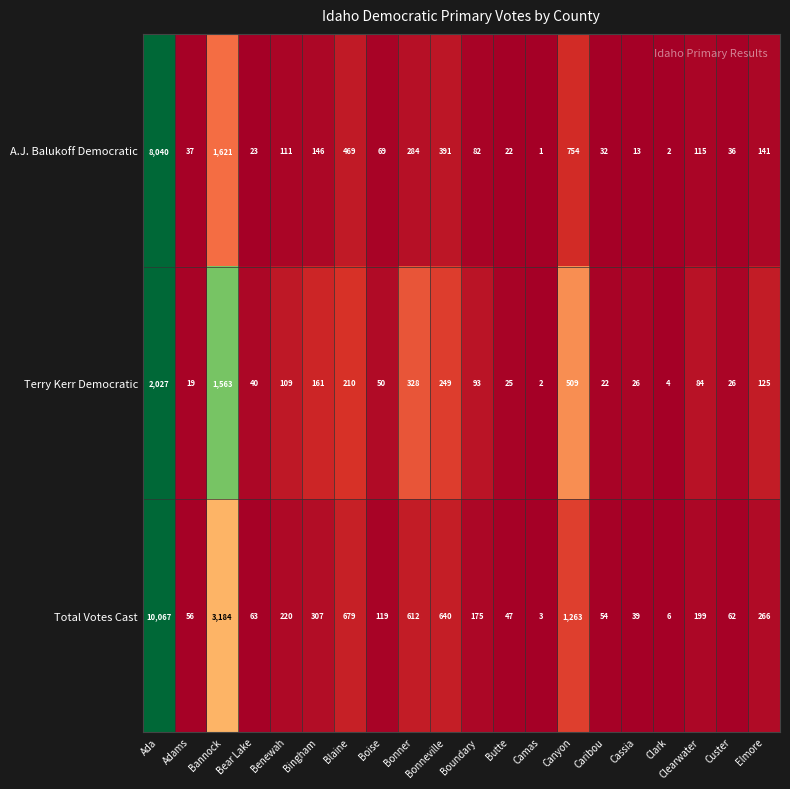

List the series in order of their overall mean, highest first.

Total Votes Cast, A.J. Balukoff Democratic, Terry Kerr Democratic